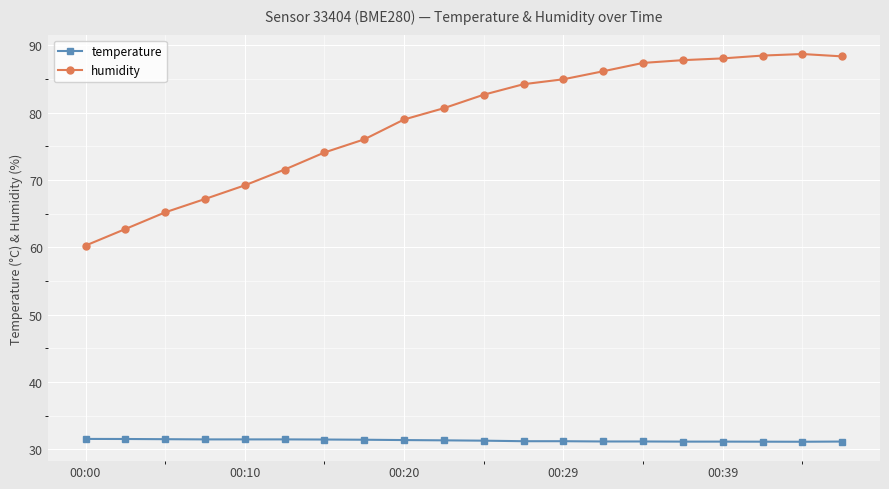

How many lines are shown in the chart?

2